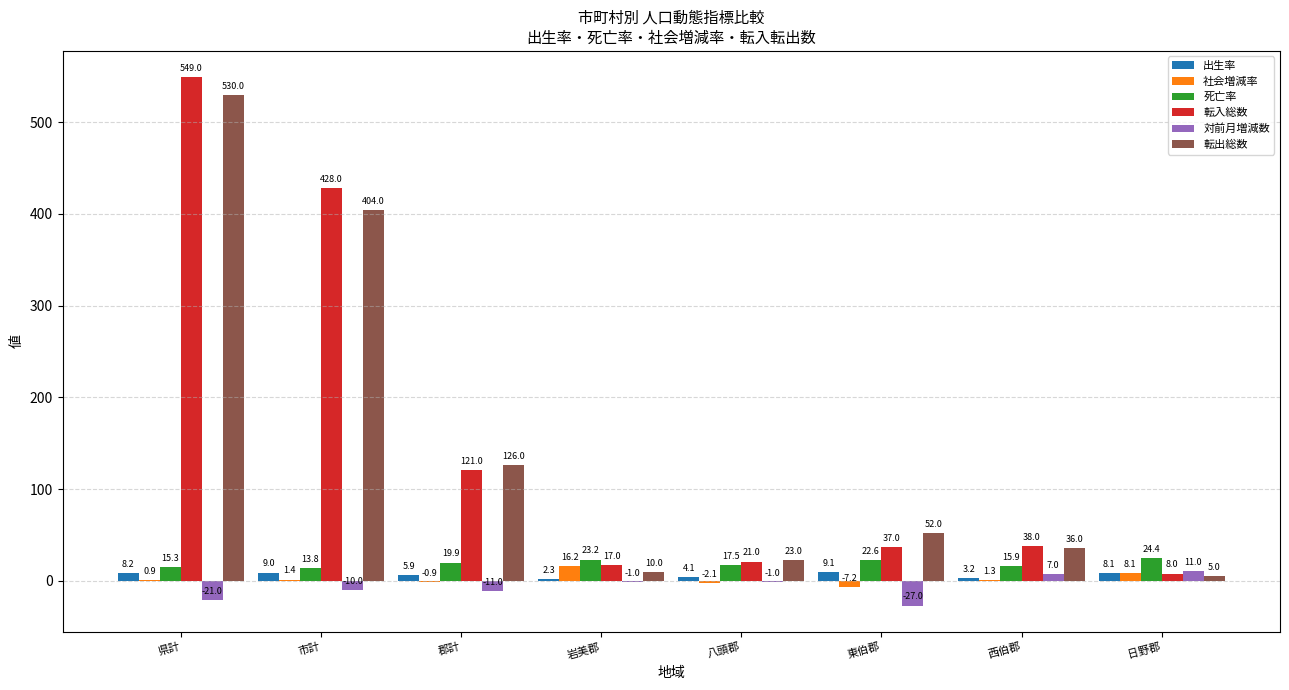

Which category has the highest value across all series?

県計